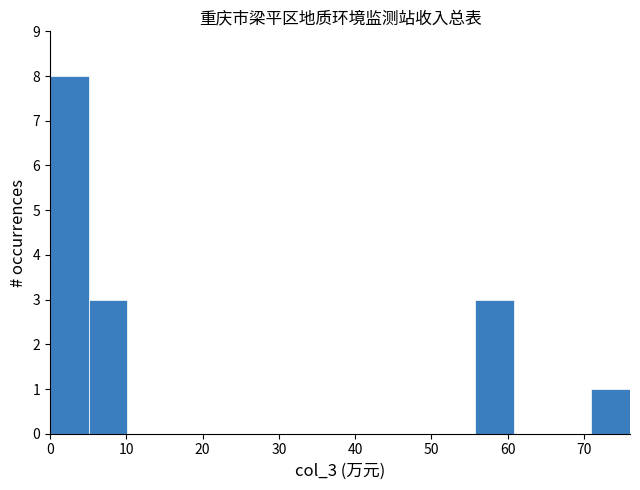

Reading left to right, list every bar in this chart as the range it spans on the x-axis followed by its height. Neither the bar edges nor the heights are printed on the chart, so give them approximately, as read against the axes.

0 to 5: 8
5 to 10: 3
10 to 15: 0
15 to 20: 0
20 to 25: 0
25 to 30: 0
30 to 35: 0
35 to 41: 0
41 to 46: 0
46 to 51: 0
51 to 56: 0
56 to 61: 3
61 to 66: 0
66 to 71: 0
71 to 76: 1